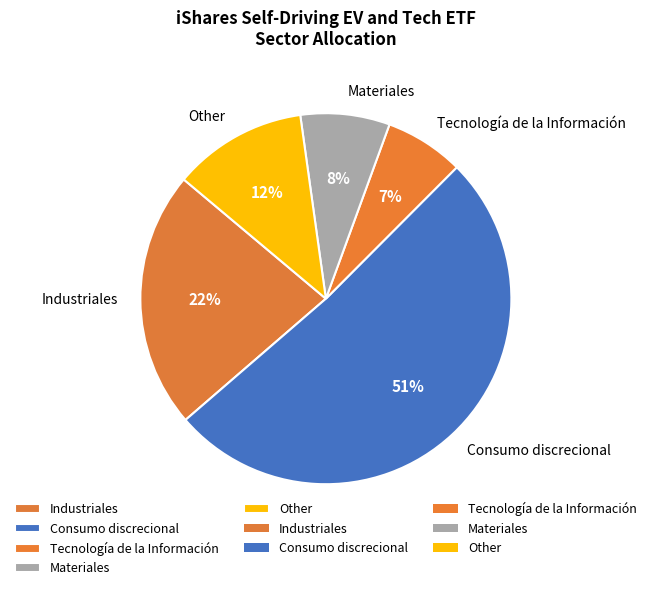

What is the ratio of the value at Tecnología de la Información to the value at Industriales?

0.3